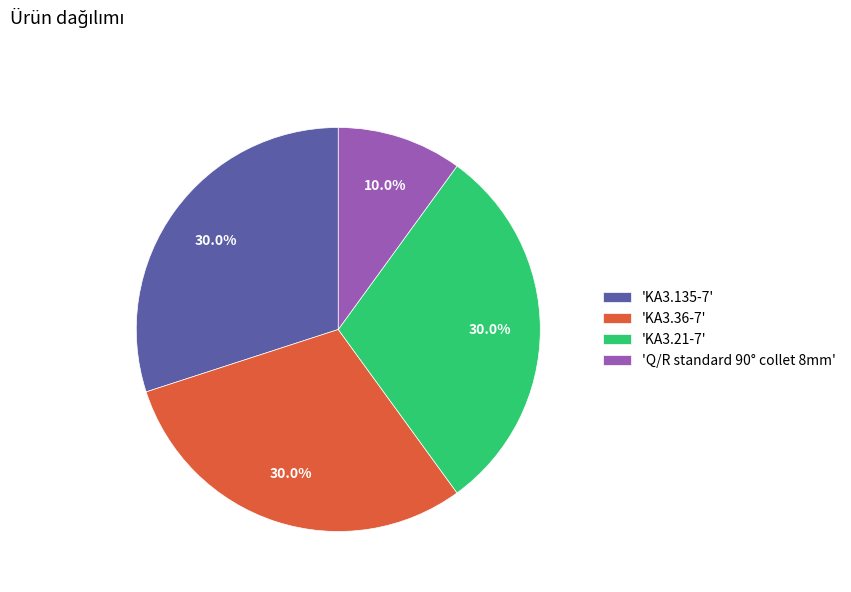

Count the number of slices in the pie.

4